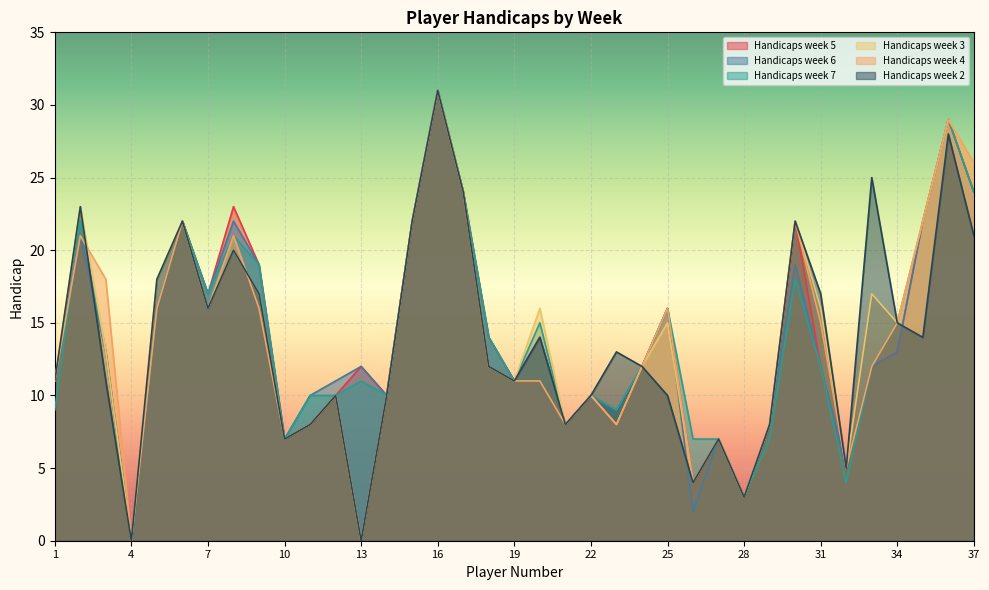

Reading left to right, extract all data points from this chart.

Handicaps week 5: 11	21	13	0	16	22	17	23	19	7	8	10	12	10	22	31	24	14	11	14	8	10	8	12	16	4	7	3	8	22	12	5	12	13	22	29	24
Handicaps week 6: 11	21	13	0	16	22	17	22	19	7	10	11	12	10	22	31	24	14	11	14	8	10	9	12	16	2	7	3	8	19	12	5	12	13	22	29	24
Handicaps week 7: 9	22	13	0	16	22	17	21	19	7	10	10	11	10	22	31	24	14	11	15	8	10	9	12	16	7	7	3	7	18	12	4	12	15	22	29	24
Handicaps week 3: 11	23	13	0	18	22	16	20	17	7	8	10	0	10	22	31	24	12	11	16	8	10	8	12	15	4	7	3	8	22	16	5	17	15	22	29	26
Handicaps week 4: 11	21	18	0	16	22	16	21	16	7	8	10	0	10	22	31	24	12	11	11	8	10	8	12	16	4	7	3	8	22	15	5	12	15	22	29	26
Handicaps week 2: 11	23	11	0	18	22	16	20	17	7	8	10	0	10	22	31	24	12	11	14	8	10	13	12	10	4	7	3	8	22	17	5	25	15	14	28	21